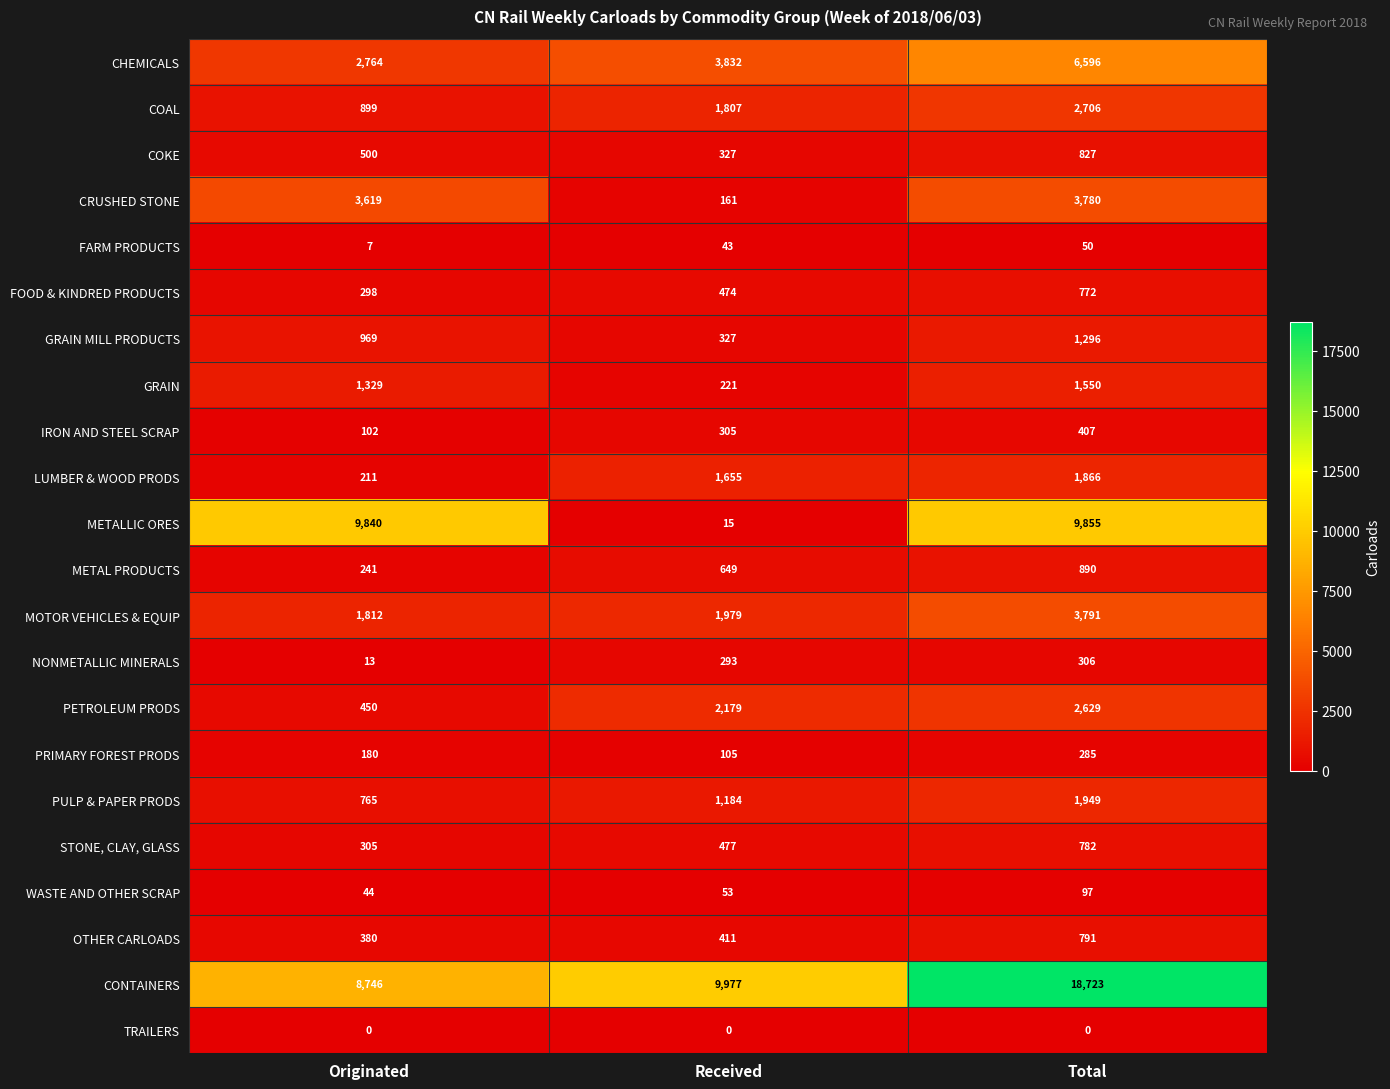

Is it true that LUMBER & WOOD PRODS equals 2742 at Received?

False